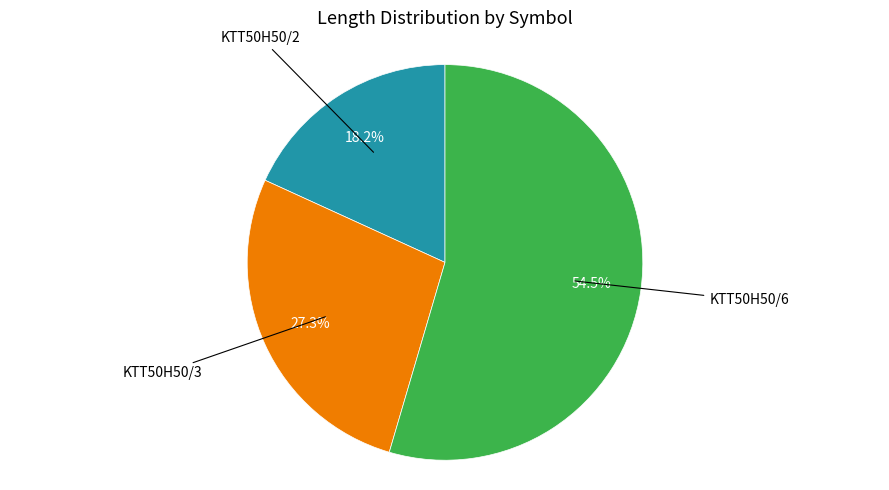

Does any single category account for the majority?

Yes